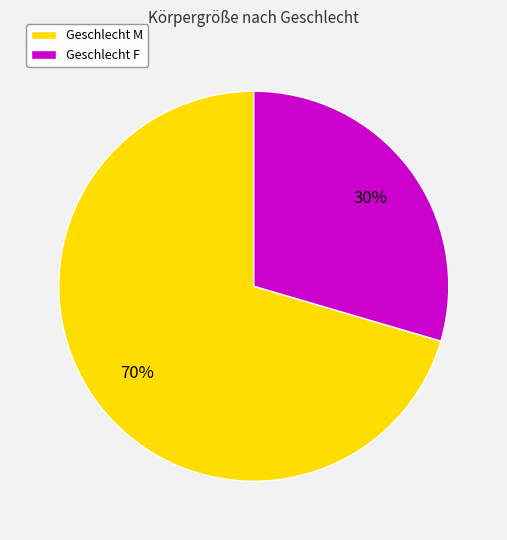

Combined, do Geschlecht M and Geschlecht F account for over 50%?

Yes